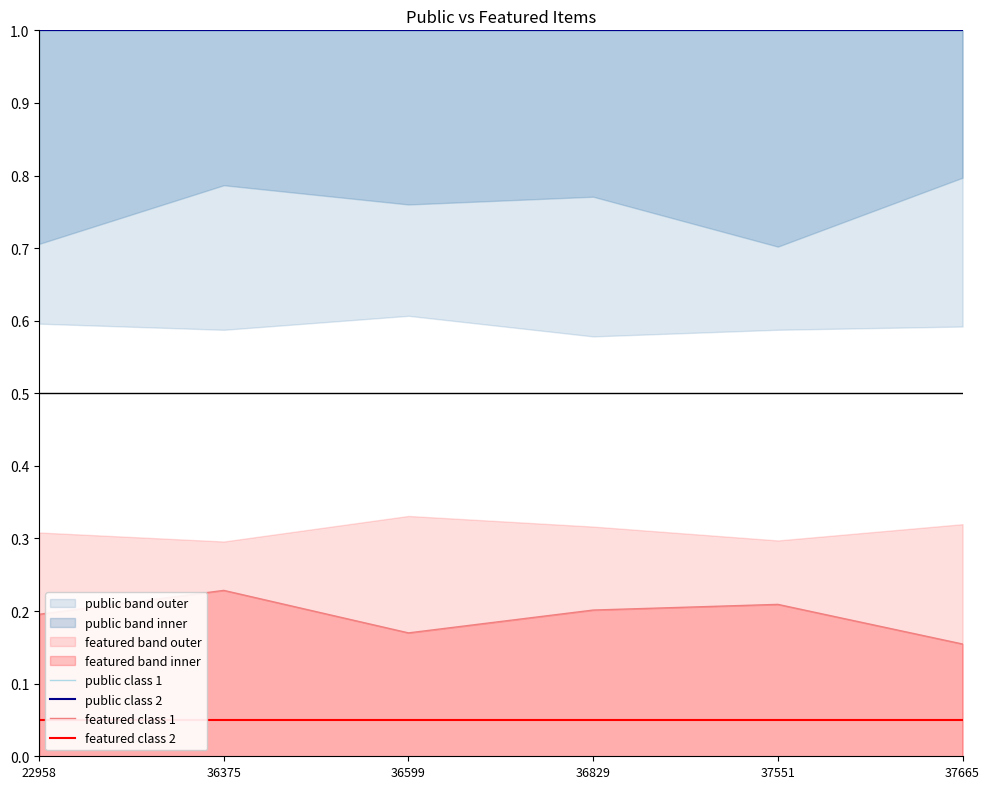

True or false: featured class 1 and featured class 2 intersect in this chart.

False